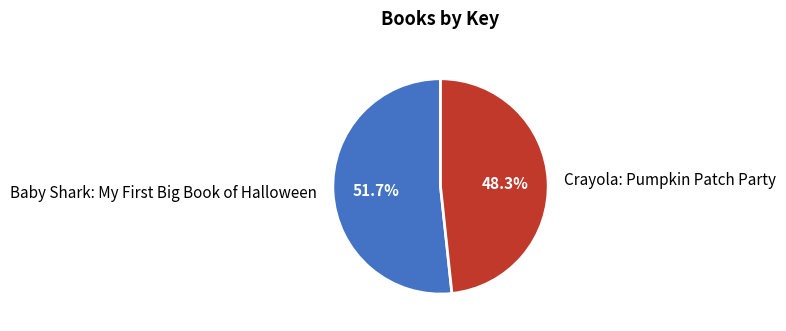

To the nearest percent, what portion does Crayola: Pumpkin Patch Party represent?

48%